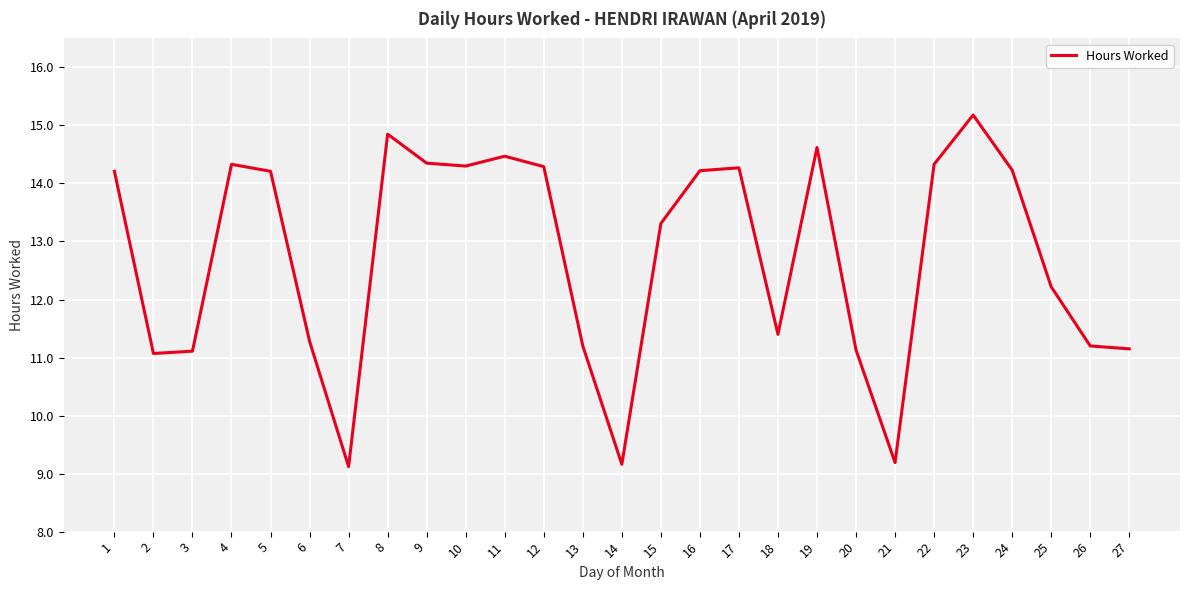

What is the difference between the maximum and minimum values?

6.1